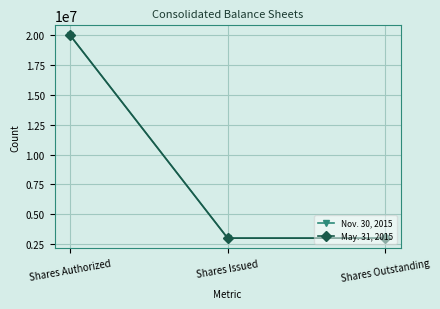

Reading left to right, what are all the values shown in this chart?

Nov. 30, 2015: 20000000	2995910	2995910
May. 31, 2015: 20000000	2995910	2995910